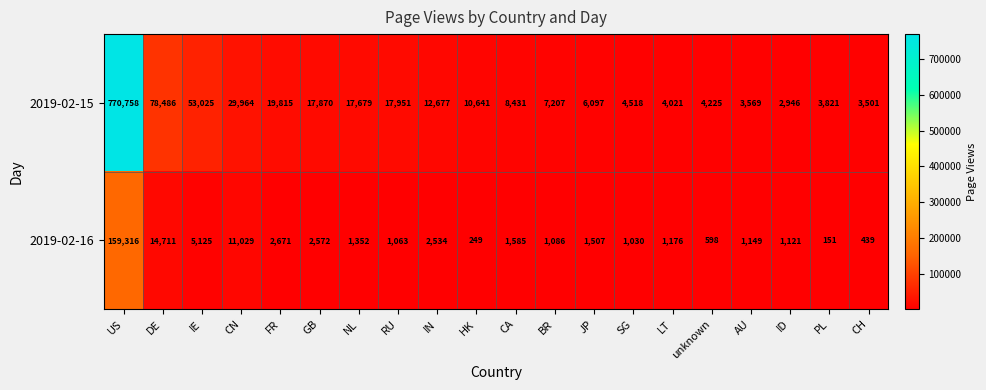

Where is 2019-02-16 nearest to the value 79733?

DE